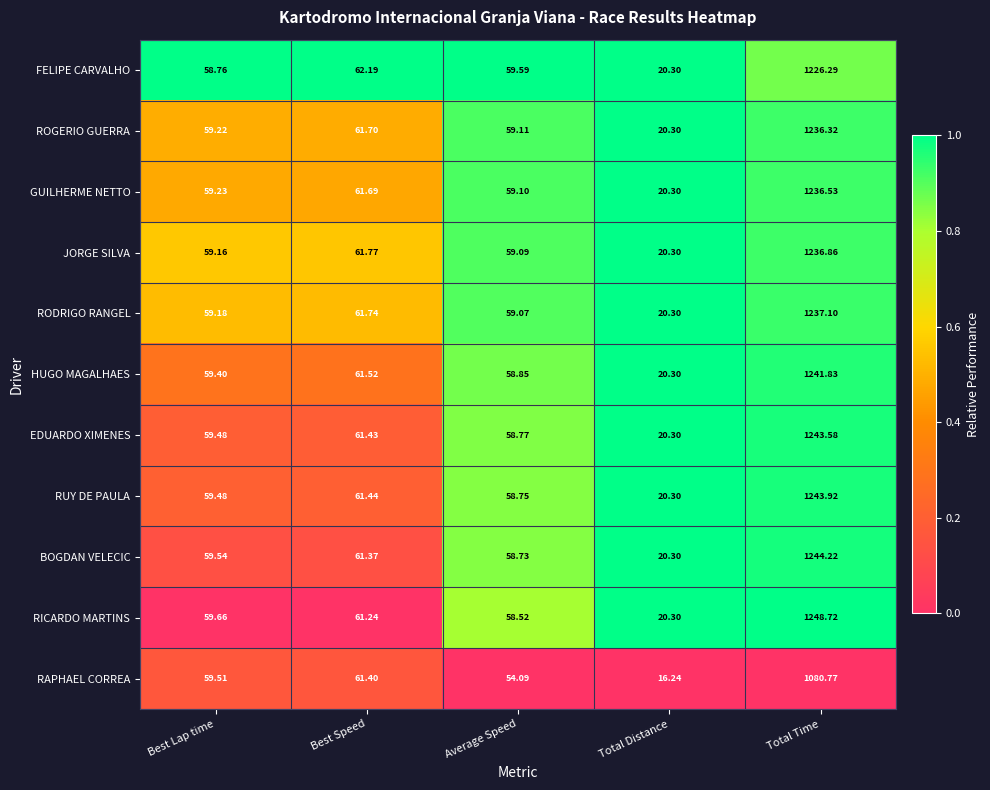

At which label does RICARDO MARTINS reach its peak?

Total Time